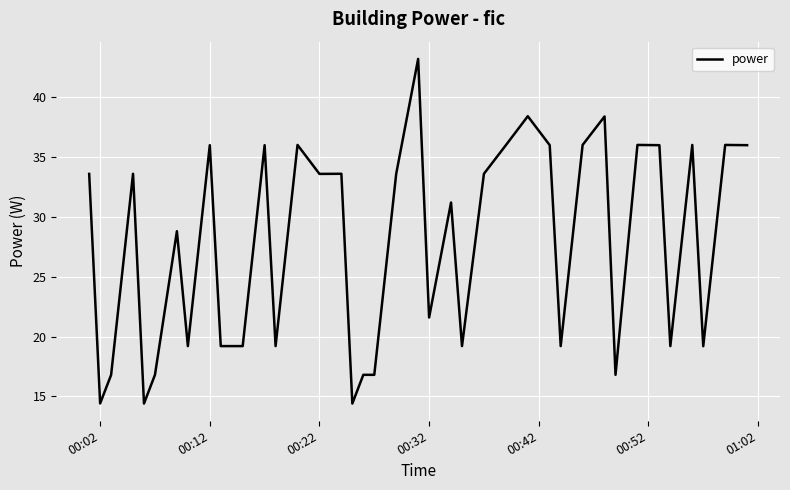

What is the maximum value shown in the chart?

43.2